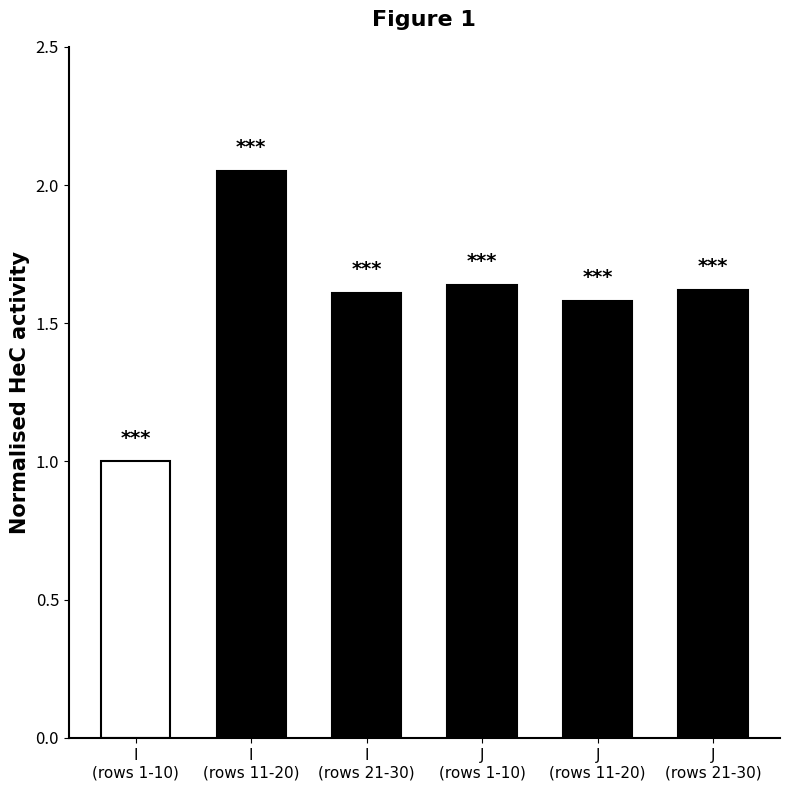

What is the difference between the maximum and second lowest values?

0.5